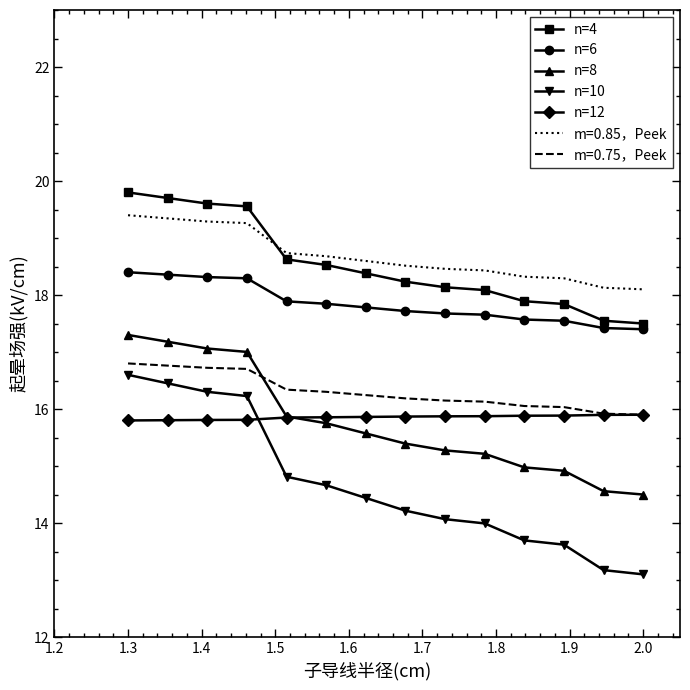

Which series has the widest spread of values?

n=10